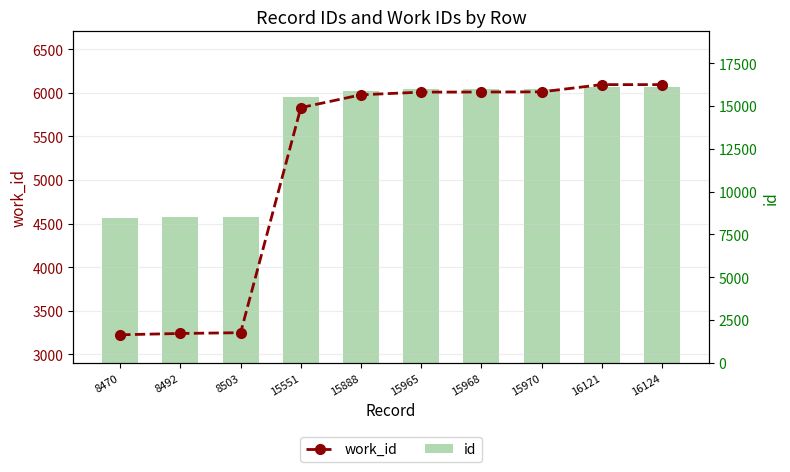

The id series shows 16121 at 16121. True or false?

True